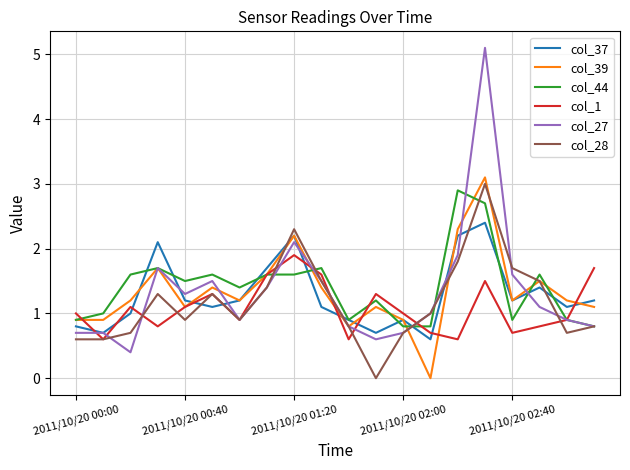

Which series has the widest spread of values?

col_27